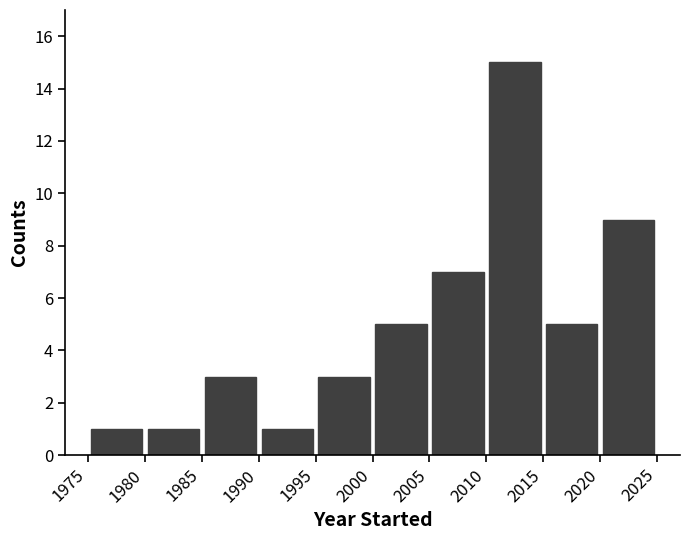

Reading left to right, list every bar in this chart as the range it spans on the x-axis followed by its height. The values are not printed on the chart, so give them approximately, as read against the axis.

1975 to 1980: 1
1980 to 1985: 1
1985 to 1990: 3
1990 to 1995: 1
1995 to 2000: 3
2000 to 2005: 5
2005 to 2010: 7
2010 to 2015: 15
2015 to 2020: 5
2020 to 2025: 9